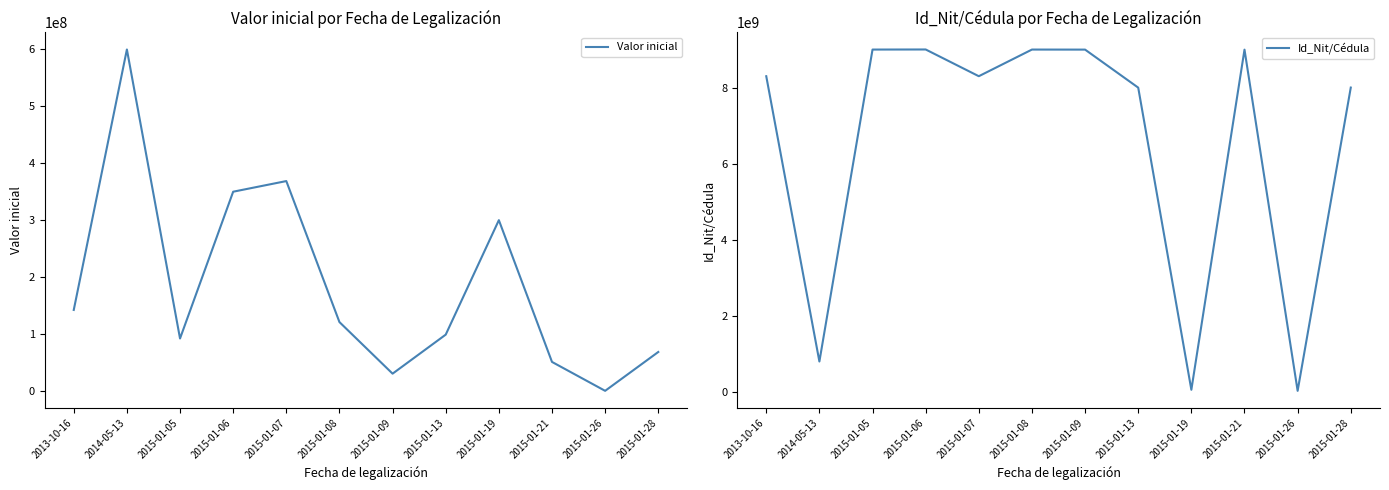

Where does the Id_Nit/Cédula series first go above 8300938922?

2015-01-05